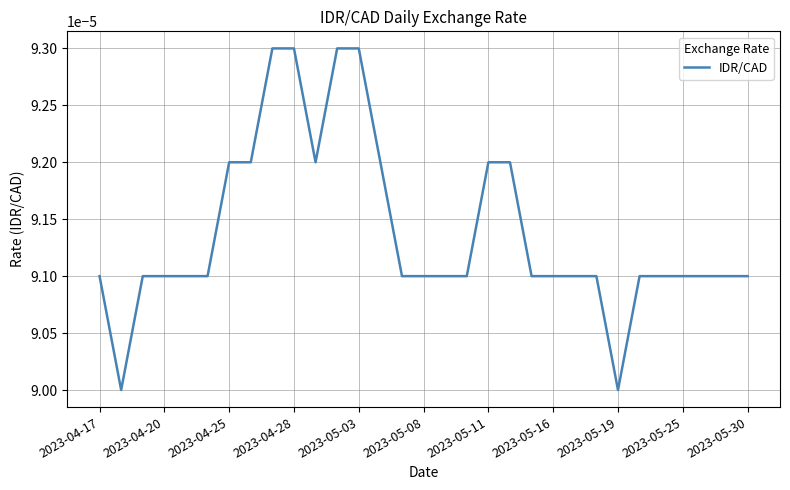

How many lines are shown in the chart?

1